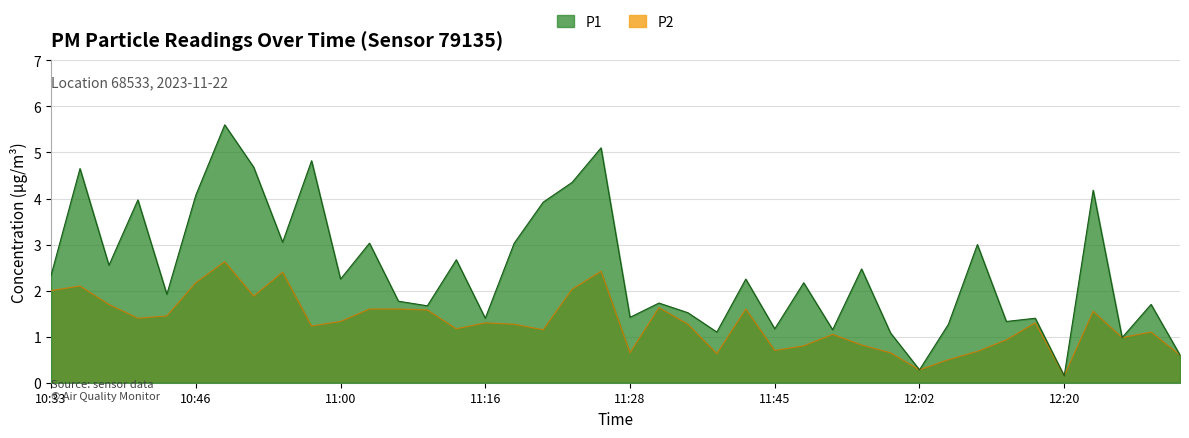

How many interior local valleys does the P1 series have?

14